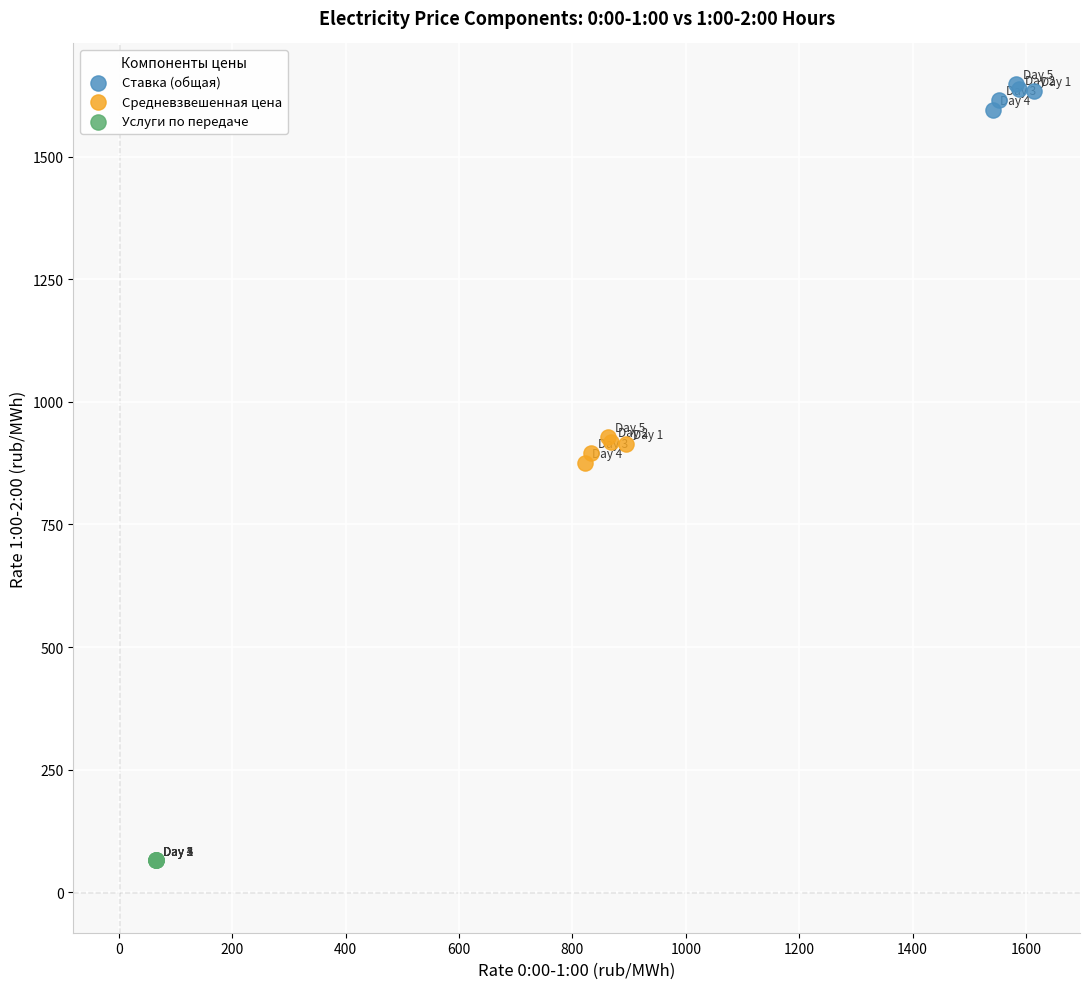

Which series contains the highest Y value?

Ставка (общая)